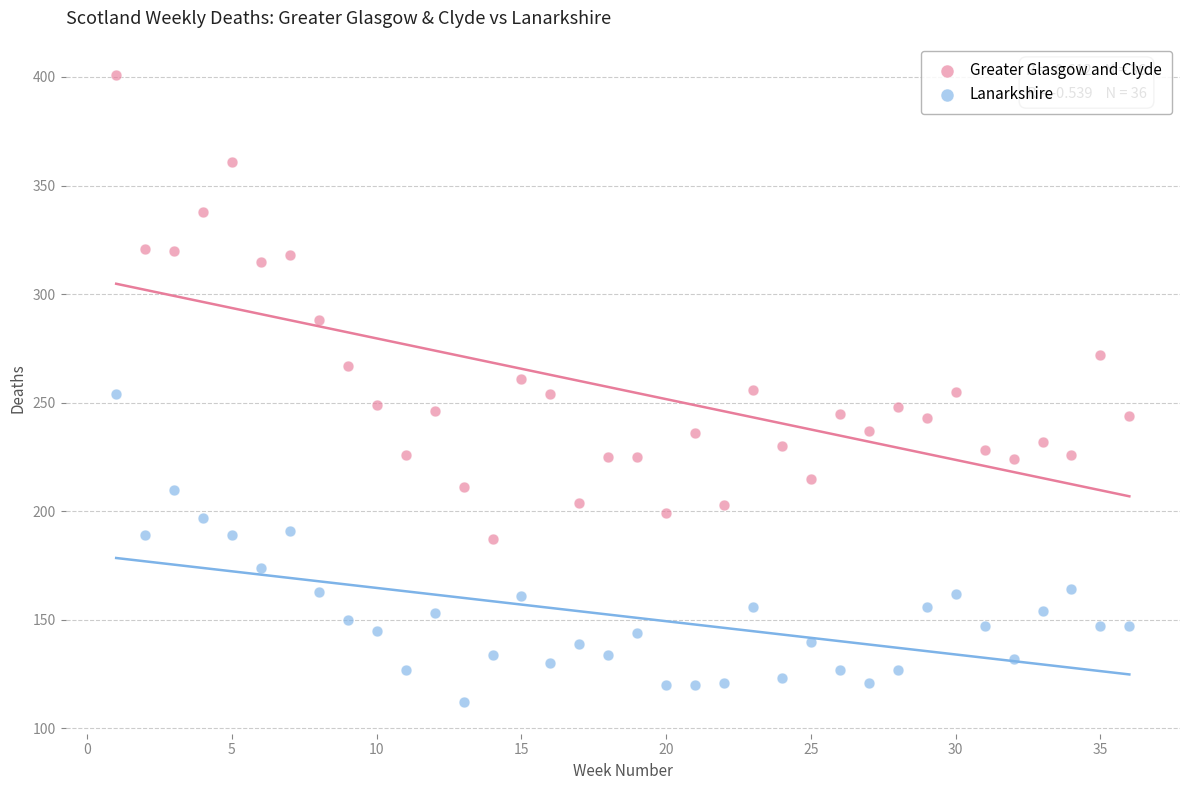

In the Greater Glasgow and Clyde series, what Y value is closest to 294?

288